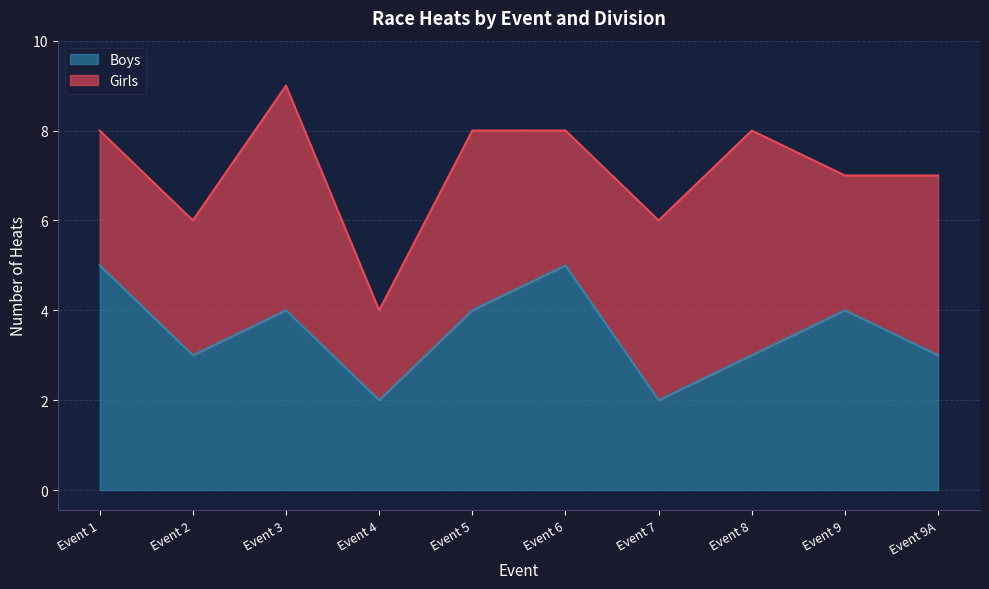

At which category does the chart reach its minimum across all series?

Event 4